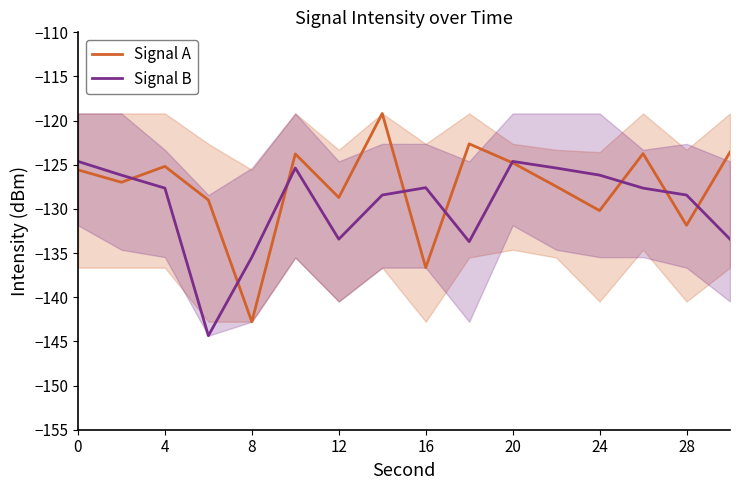

Which series has the largest total across all categories?

Signal A